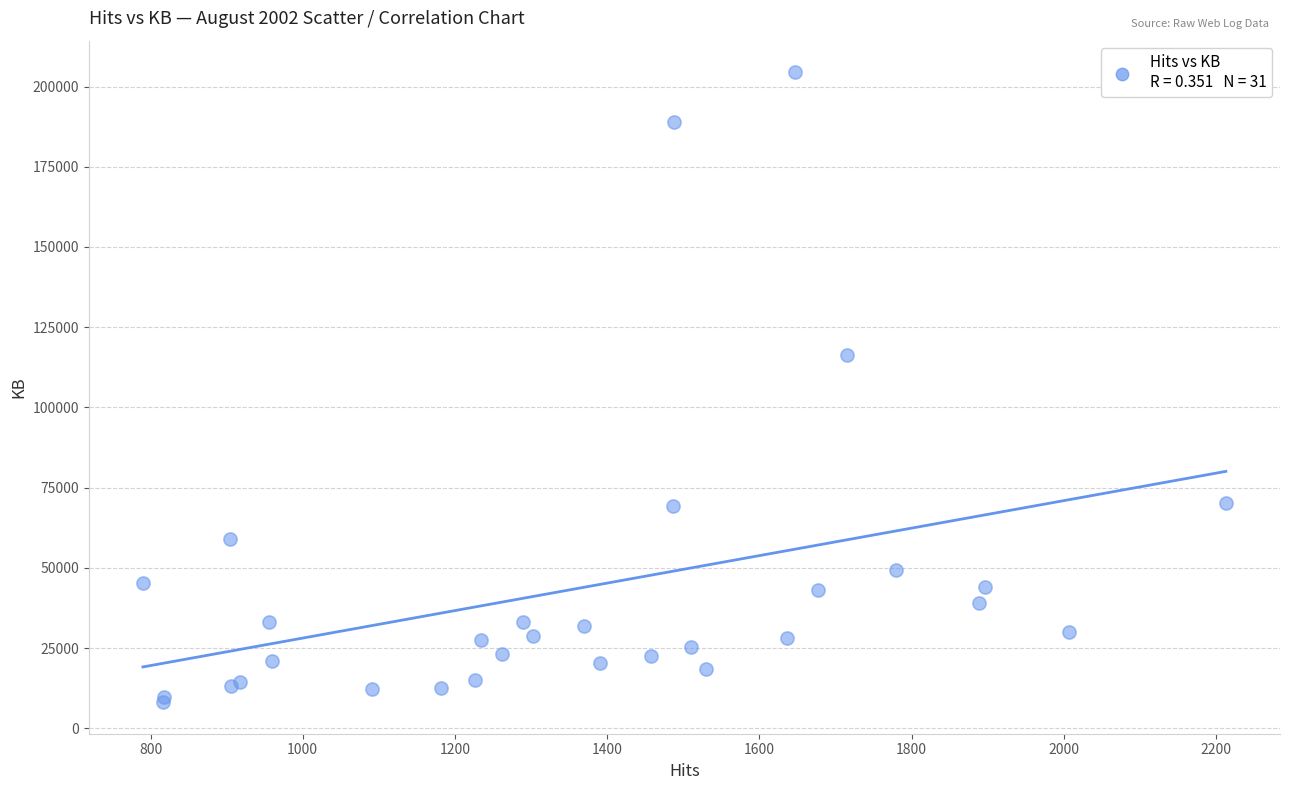

What Y value in the scatter plot is closest to 106305?

116317.1